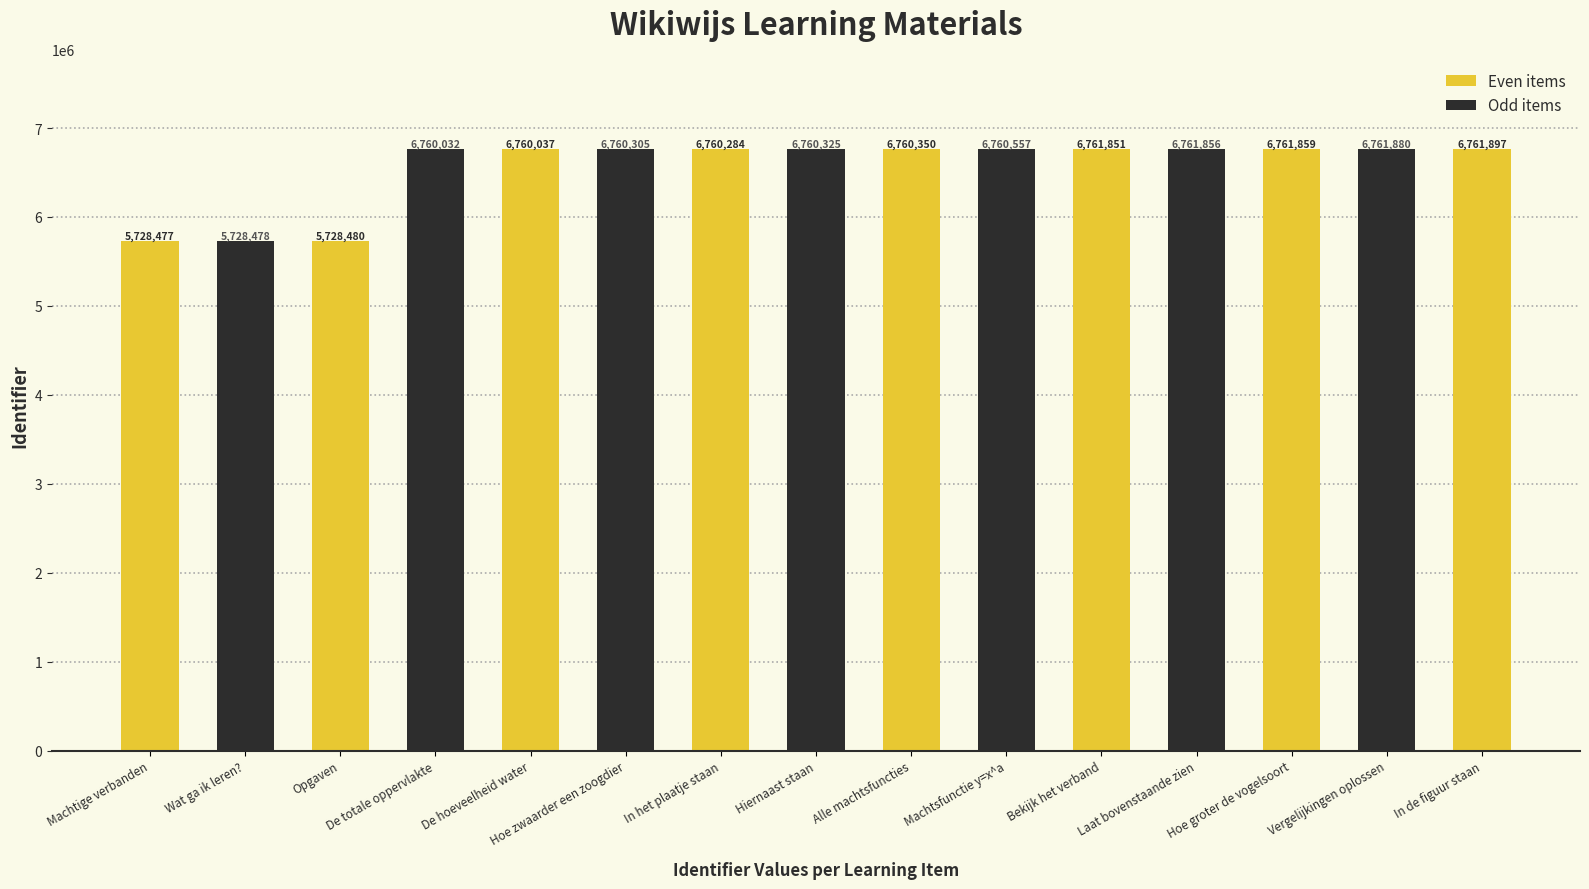

What position from the right is De hoeveelheid water?

11